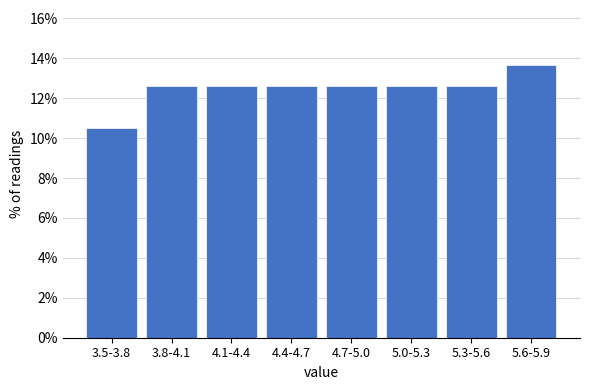

Reading left to right, what are all the values shown in this chart?

10.5	12.6	12.6	12.6	12.6	12.6	12.6	13.7